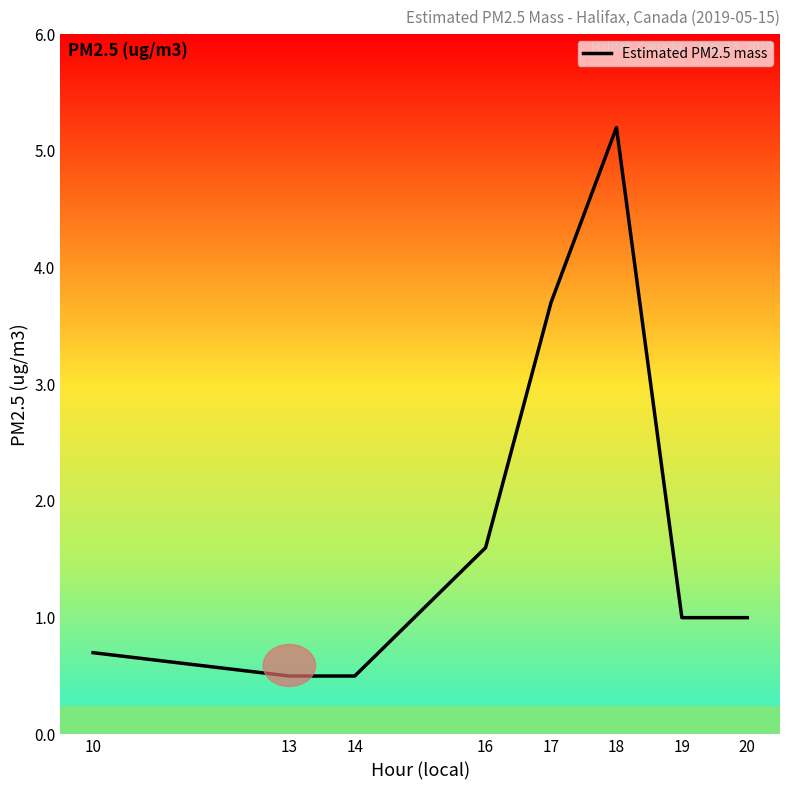

Reading left to right, list all the values displayed in this chart.

10=0.7	13=0.5	14=0.5	16=1.6	17=3.7	18=5.2	19=1.0	20=1.0